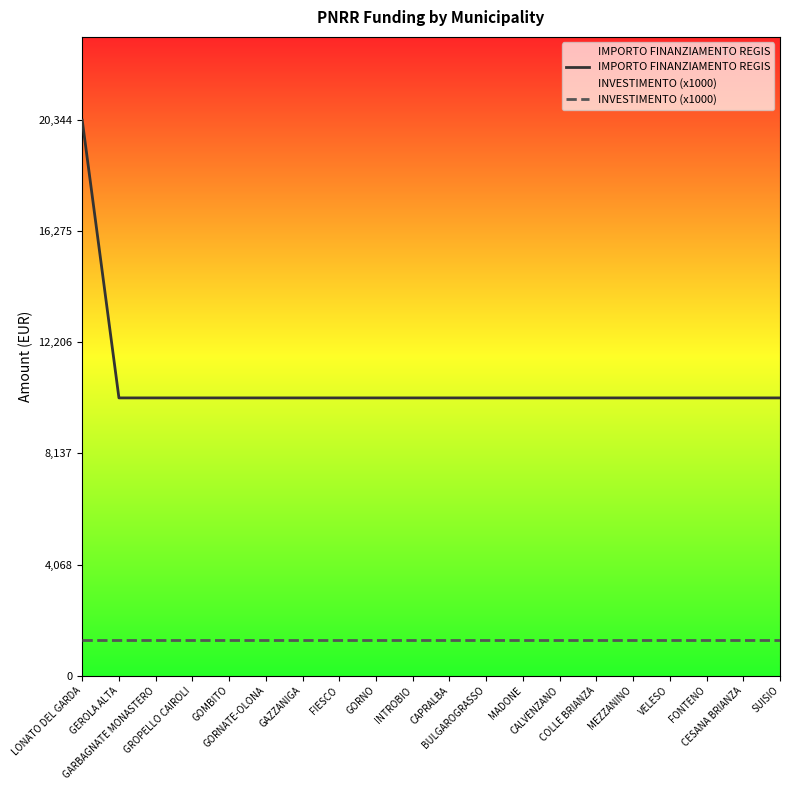

Rank the series by their average value, from lowest to highest.

INVESTIMENTO (x1000), IMPORTO FINANZIAMENTO REGIS